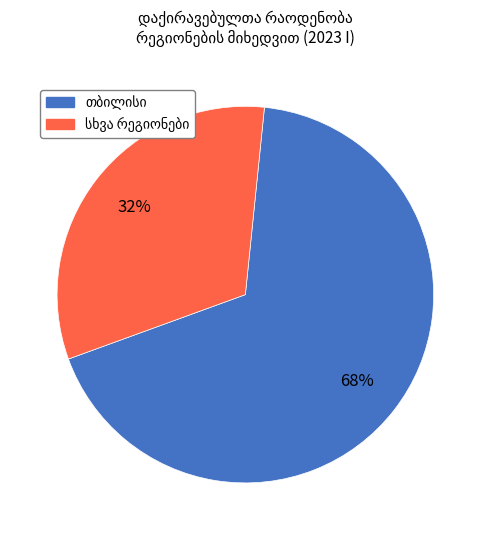

To the nearest percent, what is the average slice percentage?

50%